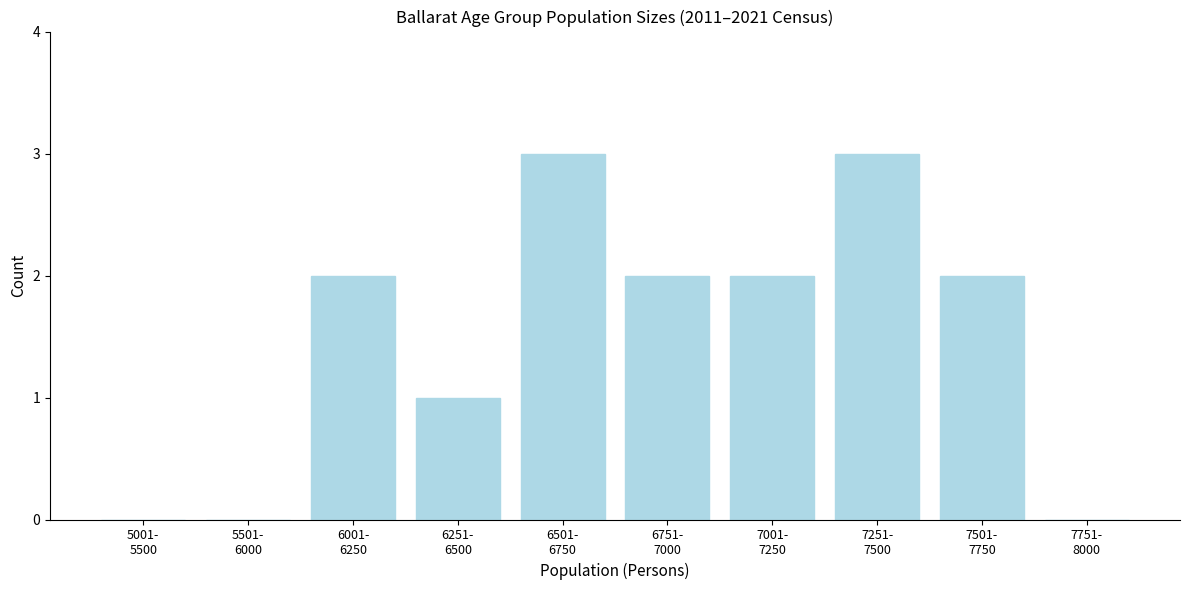

What is the sum of all values?

15